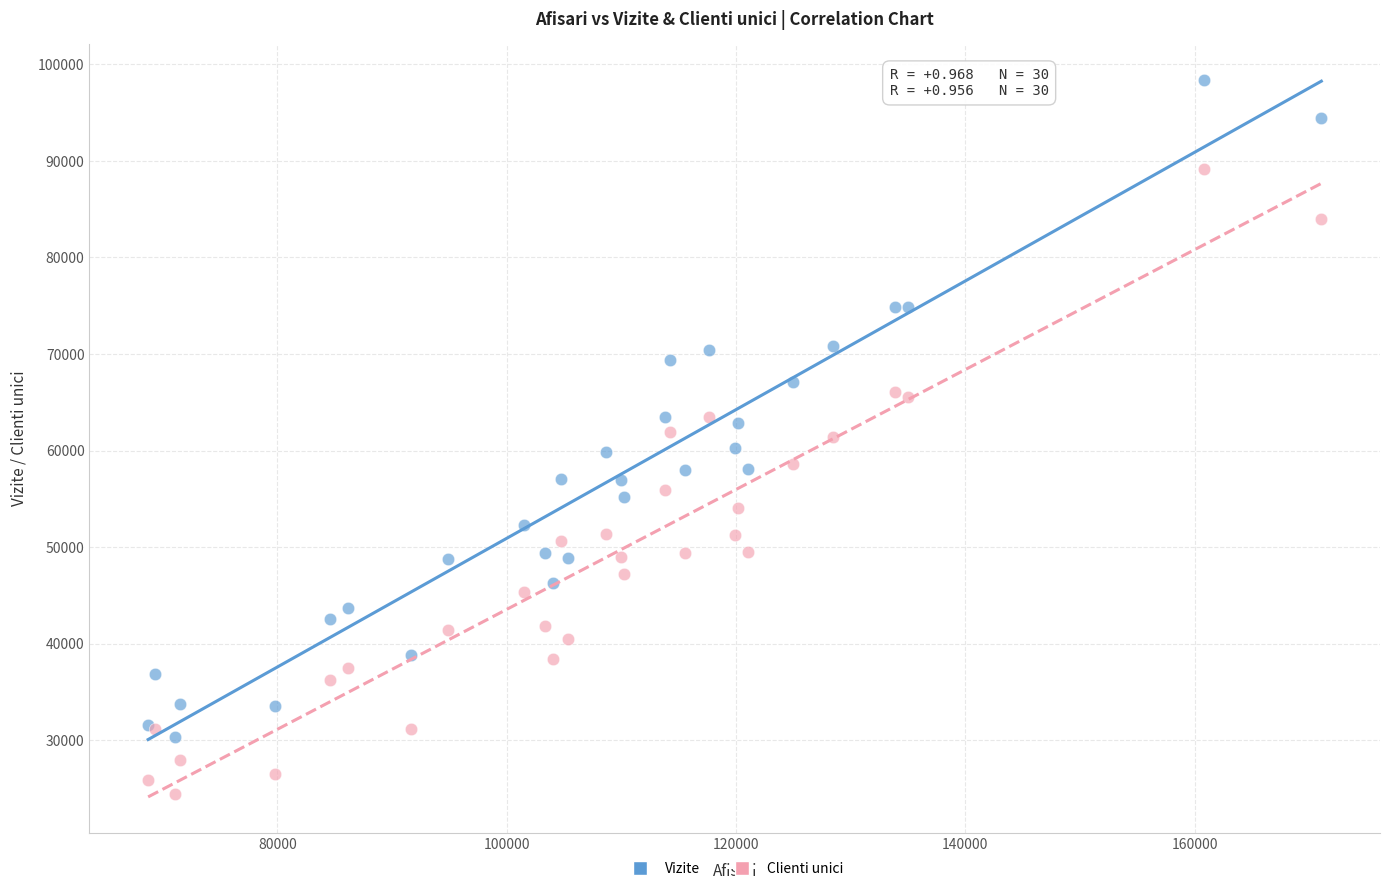

What are all the series names shown in the legend?

Vizite, Clienti unici